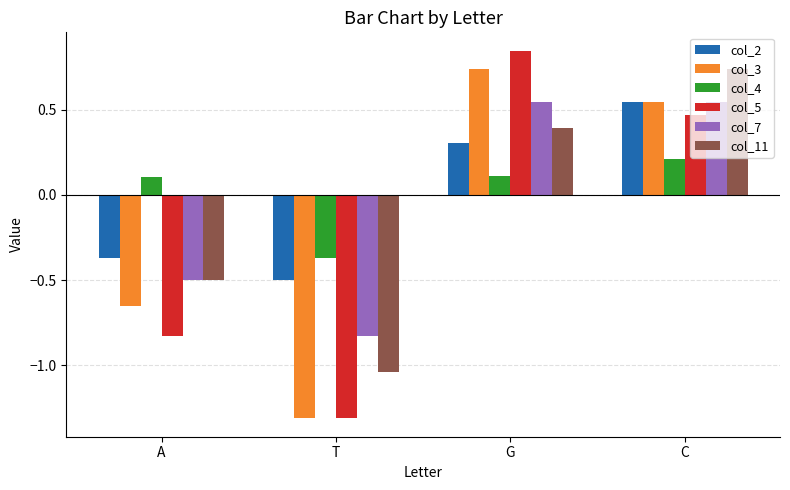

What is the label of the 1st bar from the right?

C